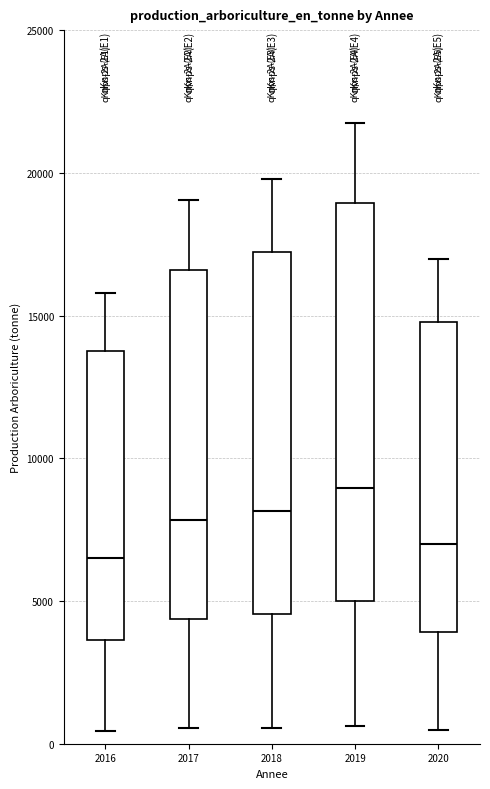

Reading left to right, read every box against the y-axis: the position of its median line, the range the box covers, and the ends of its whiskers. The values are not printed on the chart, so give them approximately, as read against the axis.

2016: median 6500, box 3500 to 14000, whiskers 500 to 16000
2017: median 8000, box 4500 to 16500, whiskers 500 to 19000
2018: median 8000, box 4500 to 17000, whiskers 500 to 20000
2019: median 9000, box 5000 to 19000, whiskers 500 to 22000
2020: median 7000, box 4000 to 15000, whiskers 500 to 17000